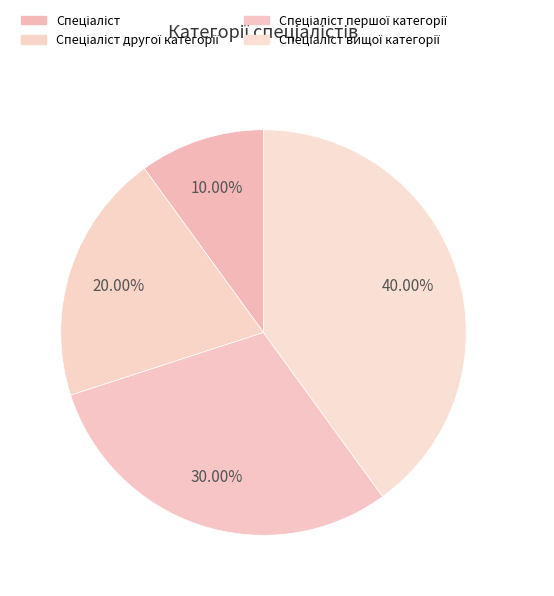

True or false: Спеціаліст другої категорії accounts for 7% of the total.

False